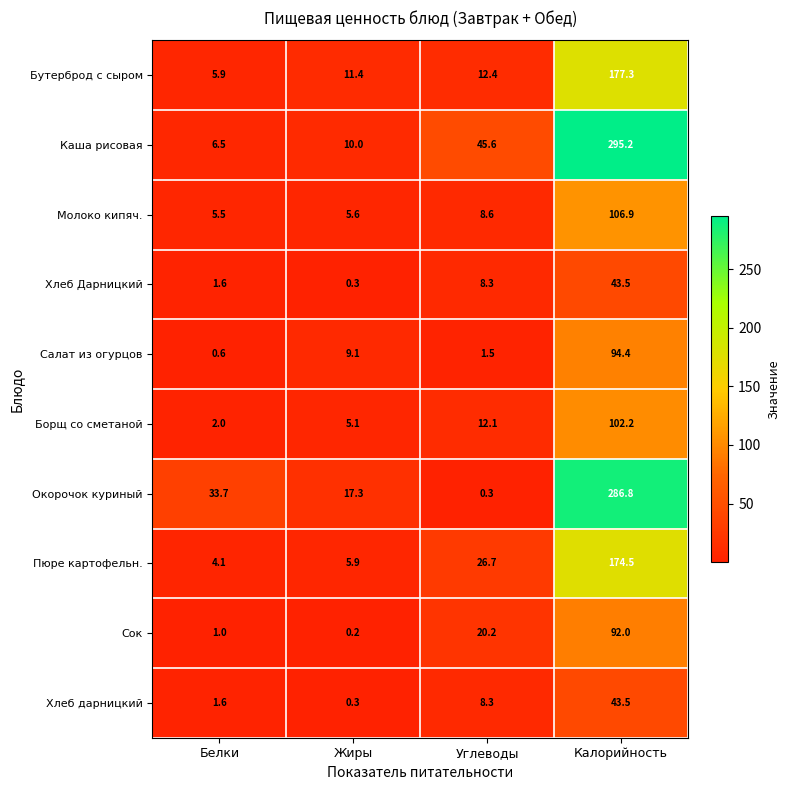

Is it true that Салат из огурцов equals 9.1 at Жиры?

True